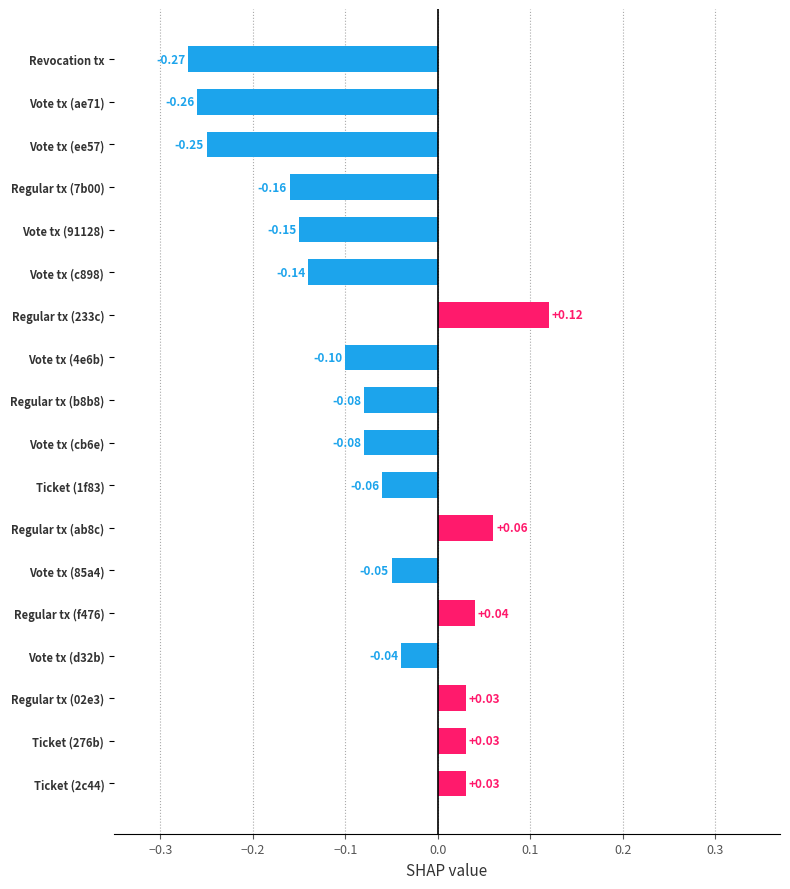

Which category has the lowest value across all series?

Revocation tx